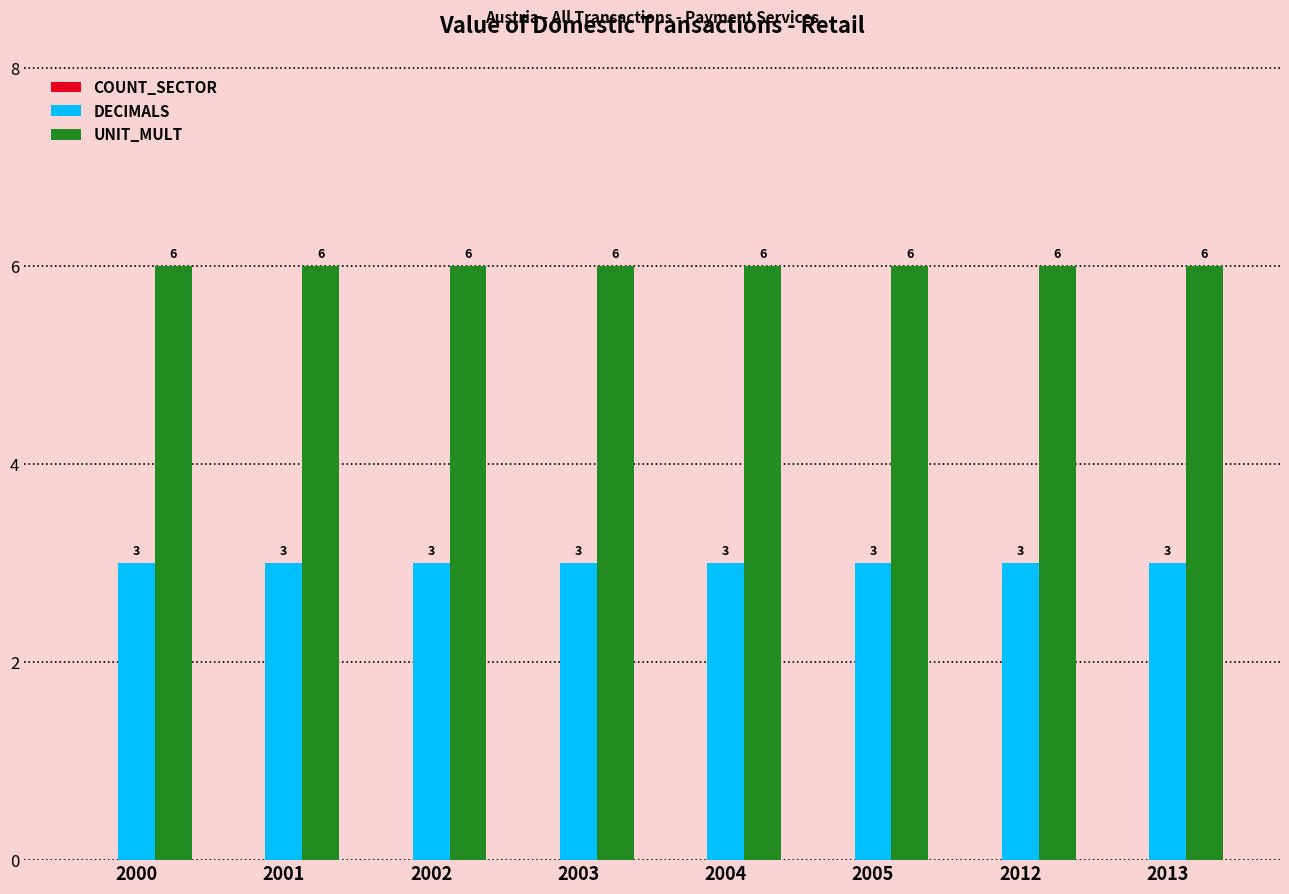

What is the difference between the highest and lowest values at 2012?

3